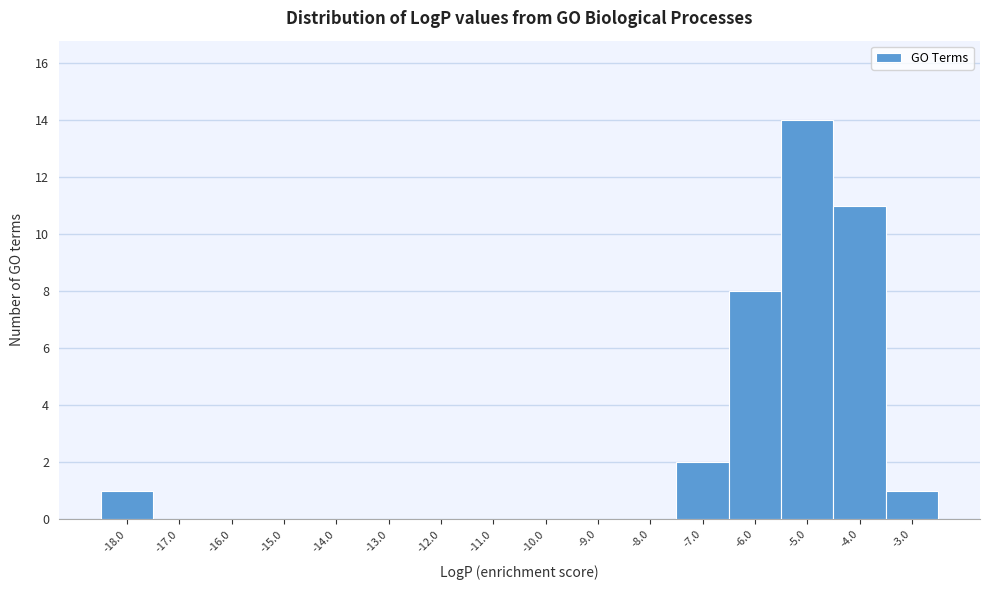

Over which range of the x-axis is the bar tallest?

-5.5 to -4.5